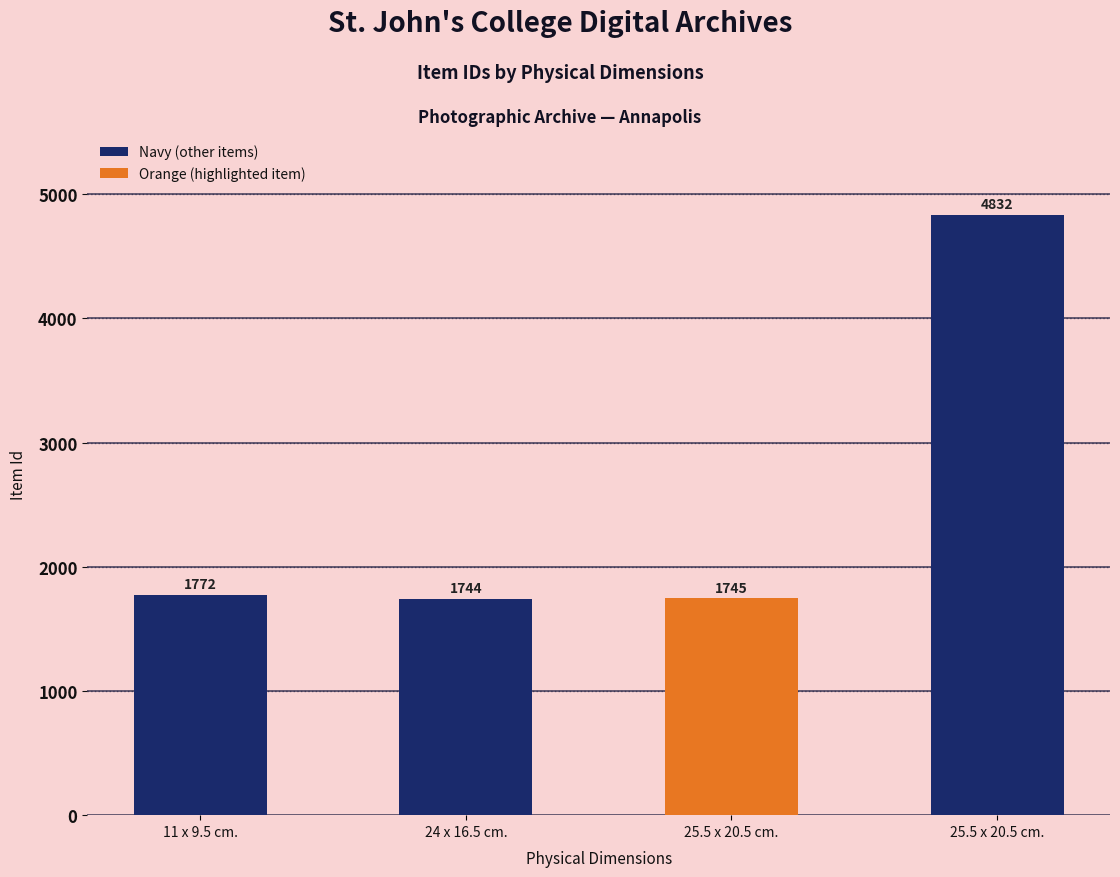

Rank the categories by value from highest to lowest.

25.5 x 20.5 cm., 11 x 9.5 cm., 25.5 x 20.5 cm., 24 x 16.5 cm.